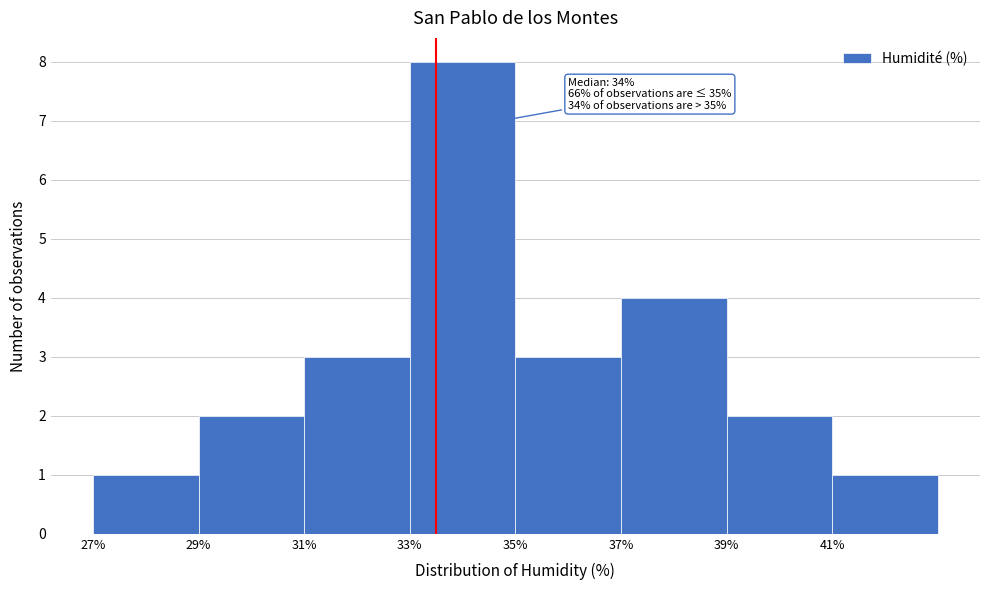

Over which range of the x-axis is the bar tallest?

33 to 35